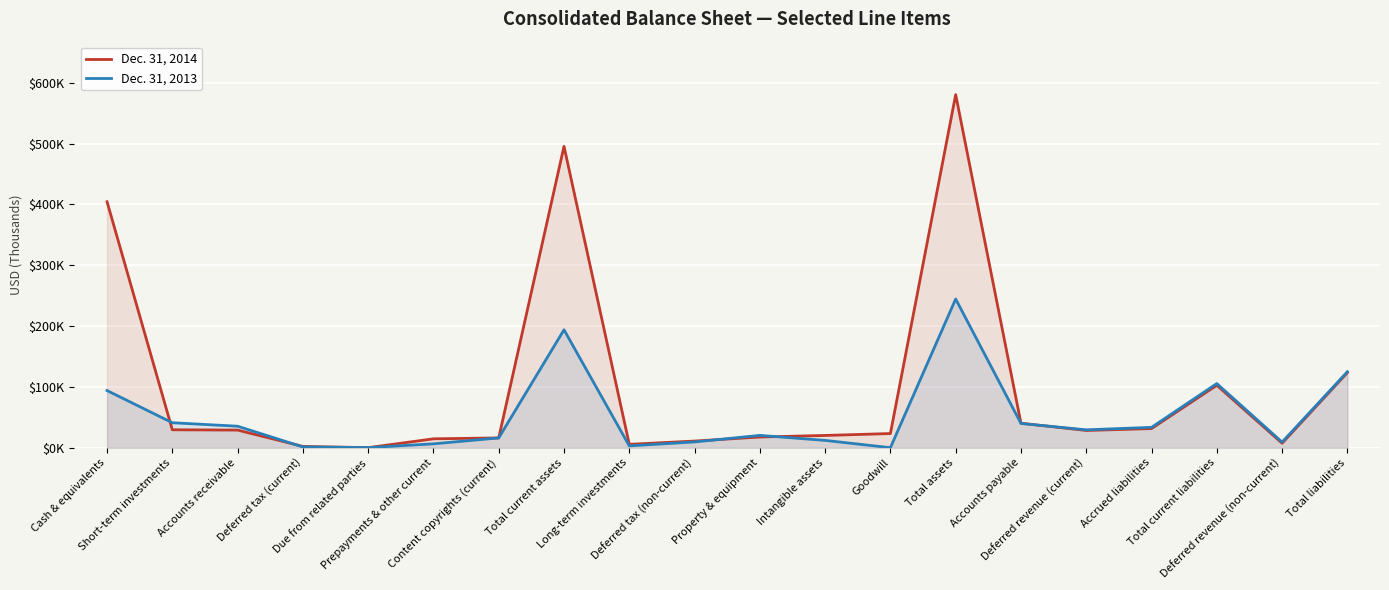

Which has a higher value, Intangible assets or Accrued liabilities?

Accrued liabilities